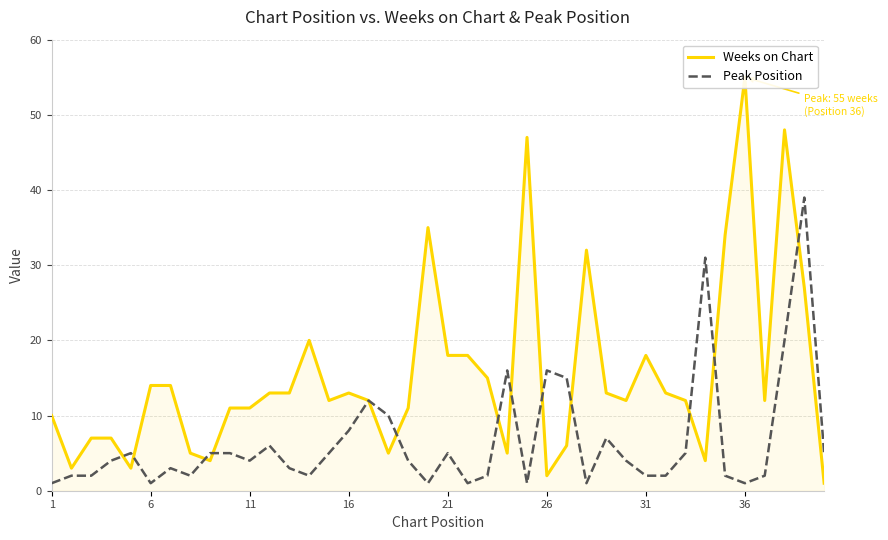

How many data points in Peak Position are above 4?

18